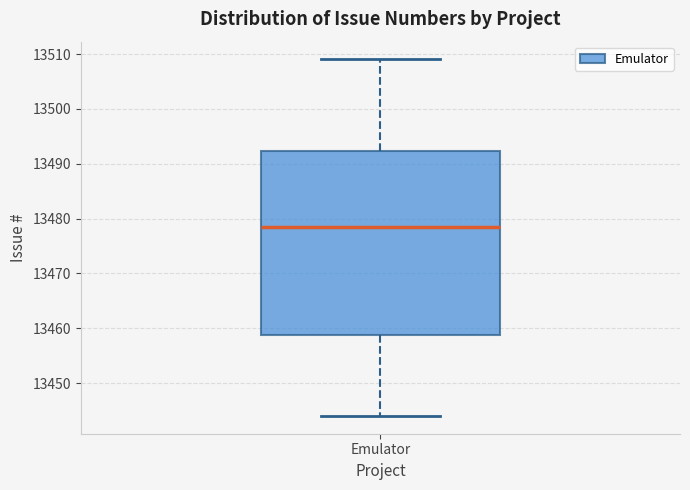

Read this box plot against the y-axis: the position of the median line, the range covered by the box, and the ends of both whiskers. The values are not printed on the chart, so give them approximately, as read against the axis.

median 13479, box 13459 to 13492, whiskers 13444 to 13509